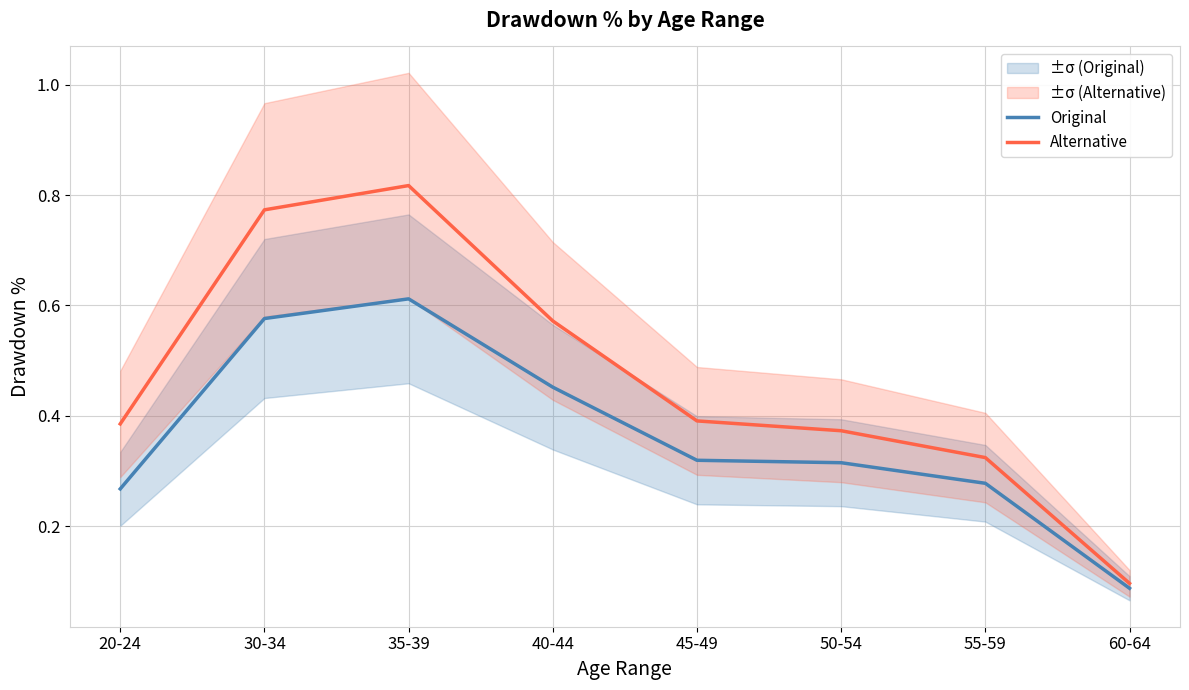

What is the difference between the Original values at 50-54 and 40-44?

0.1